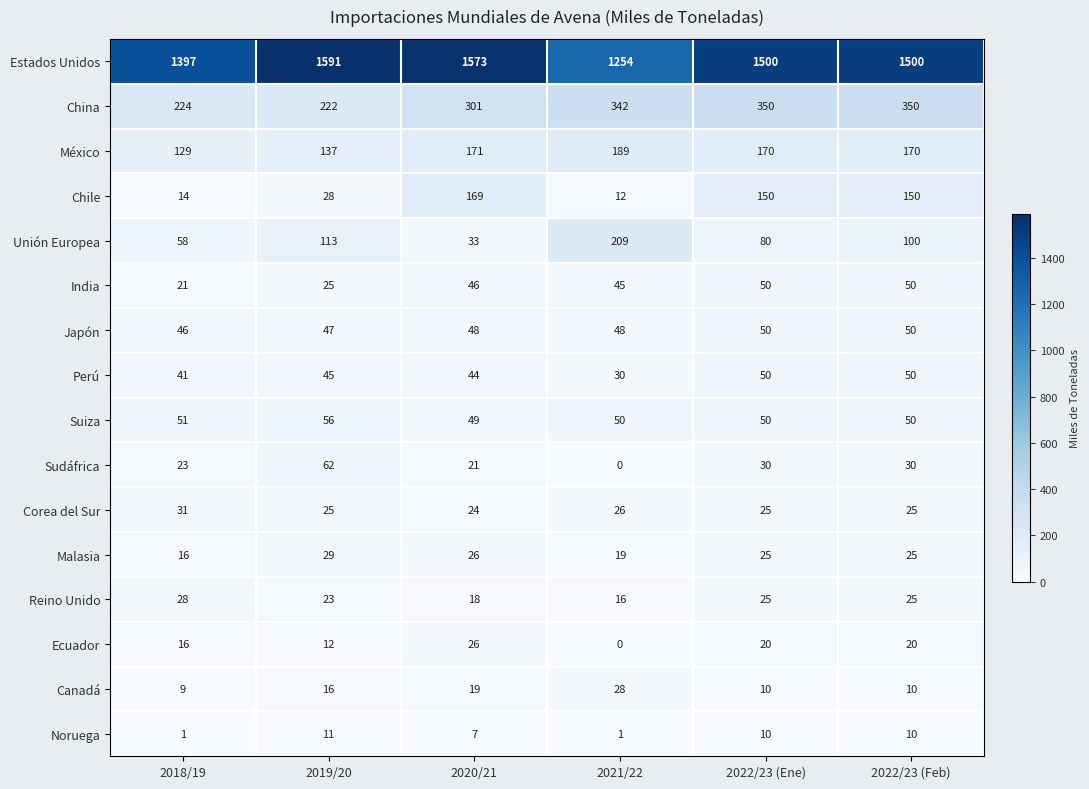

Is it true that Suiza equals 50 at 2022/23 (Ene)?

True